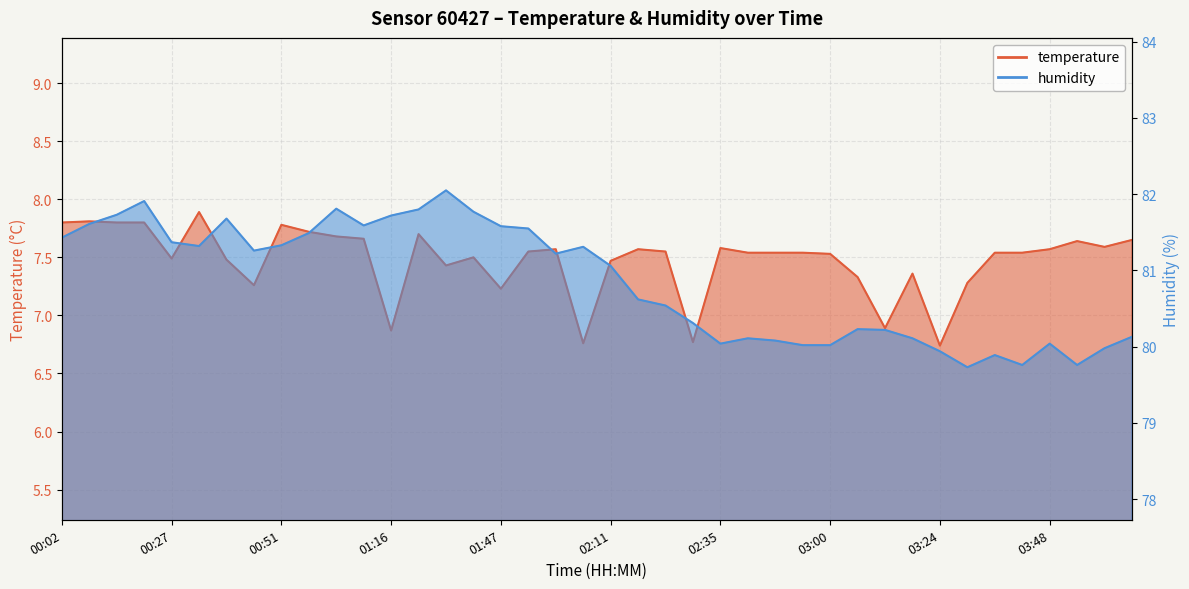

Which series has the widest spread of values?

humidity